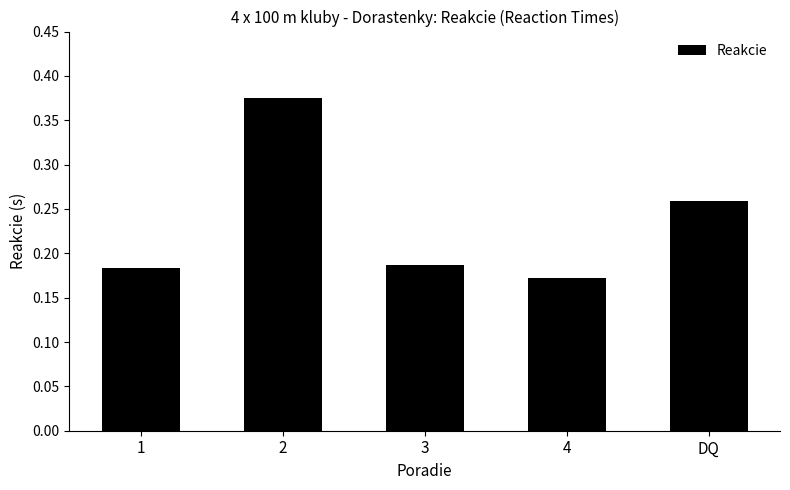

What position from the right is 3?

3